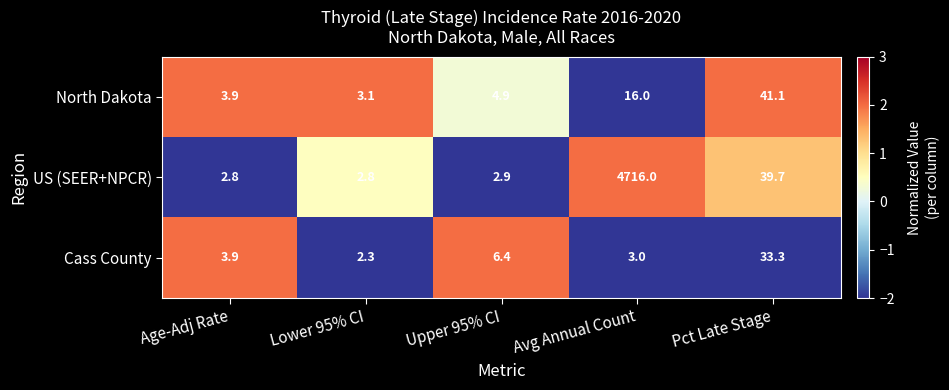

The value of North Dakota at Avg Annual Count is 21.1. True or false?

False